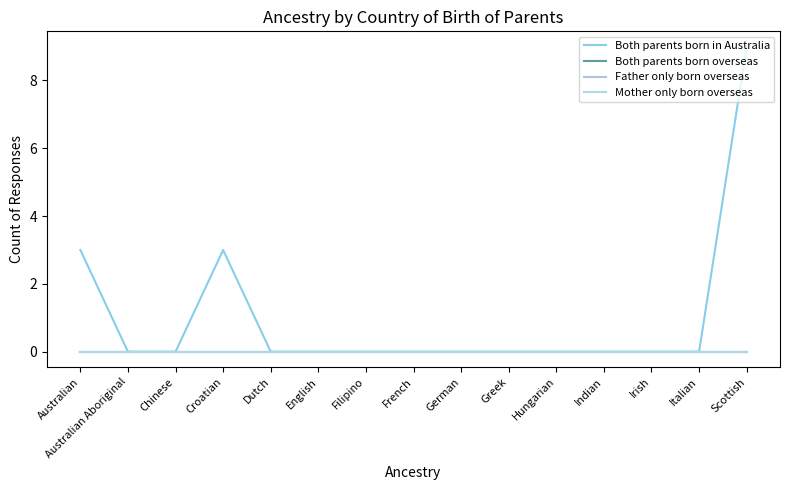

Is this an area chart (filled region under the line)?

No